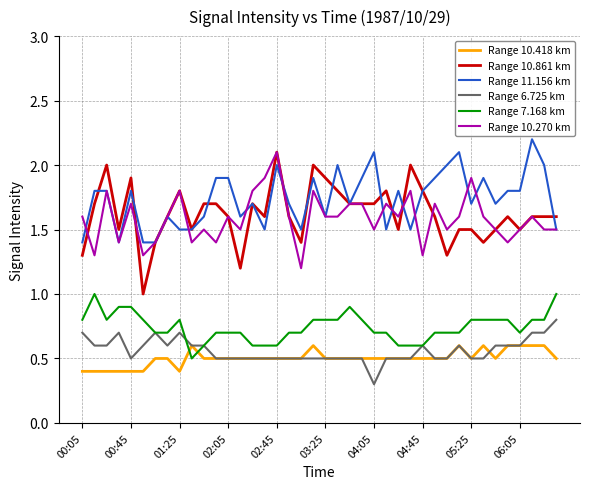

True or false: Range 10.270 km and Range 6.725 km cross at least once.

False